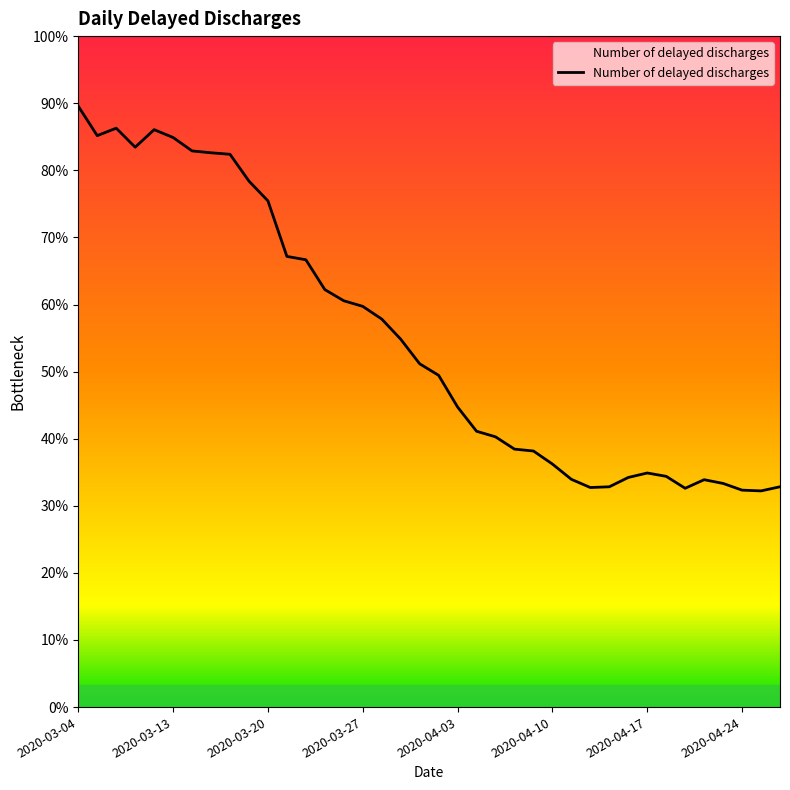

Rank the categories by value from lowest to highest.

2020-04-27, 2020-04-24, 2020-04-21, 2020-04-14, 2020-04-15, 2020-04-28, 2020-04-23, 2020-04-22, 2020-04-13, 2020-04-16, 2020-04-20, 2020-04-17, 2020-04-10, 2020-04-09, 2020-04-08, 2020-04-07, 2020-04-06, 2020-04-03, 2020-04-02, 2020-04-01, 2020-03-31, 2020-03-30, 2020-03-27, 2020-03-26, 2020-03-25, 2020-03-24, 2020-03-23, 2020-03-20, 2020-03-19, 2020-03-18, 2020-03-17, 2020-03-16, 2020-03-11, 2020-03-13, 2020-03-09, 2020-03-12, 2020-03-10, 2020-03-04